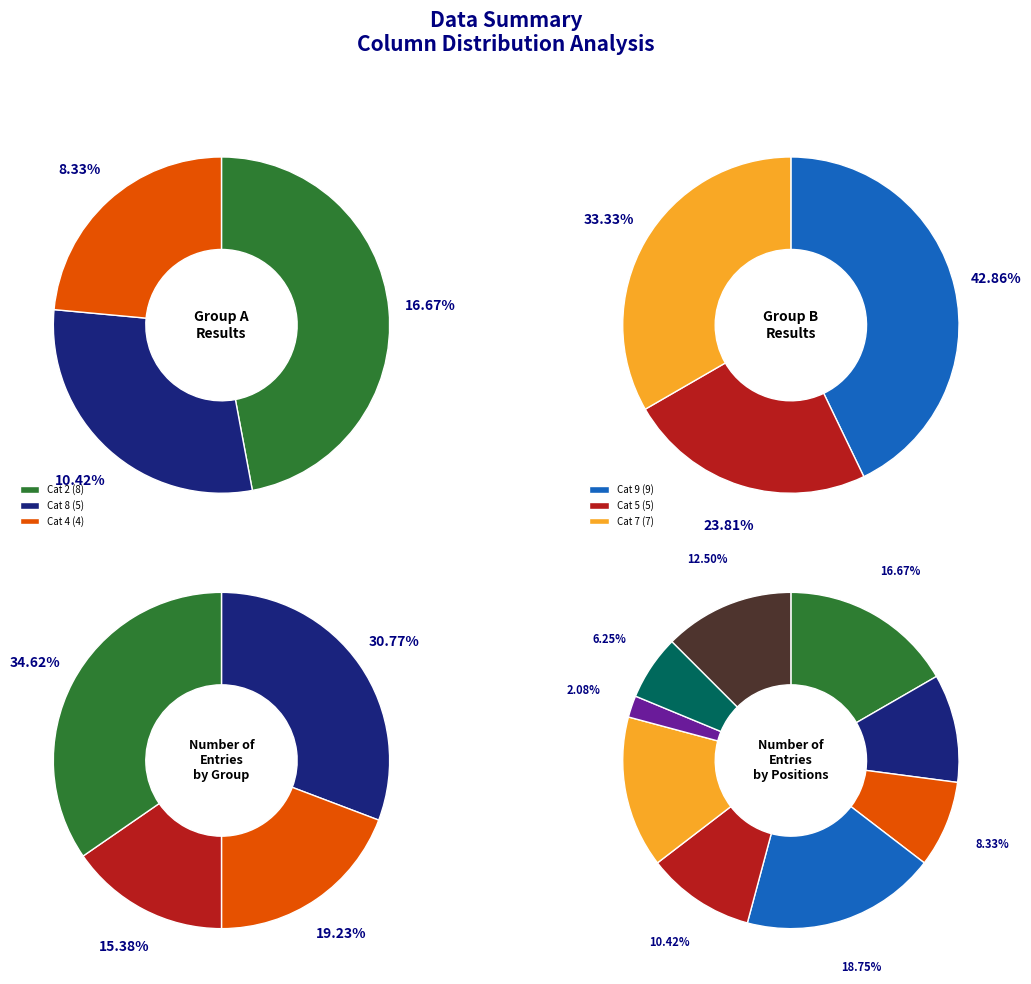

How many segments does this pie chart have?

9